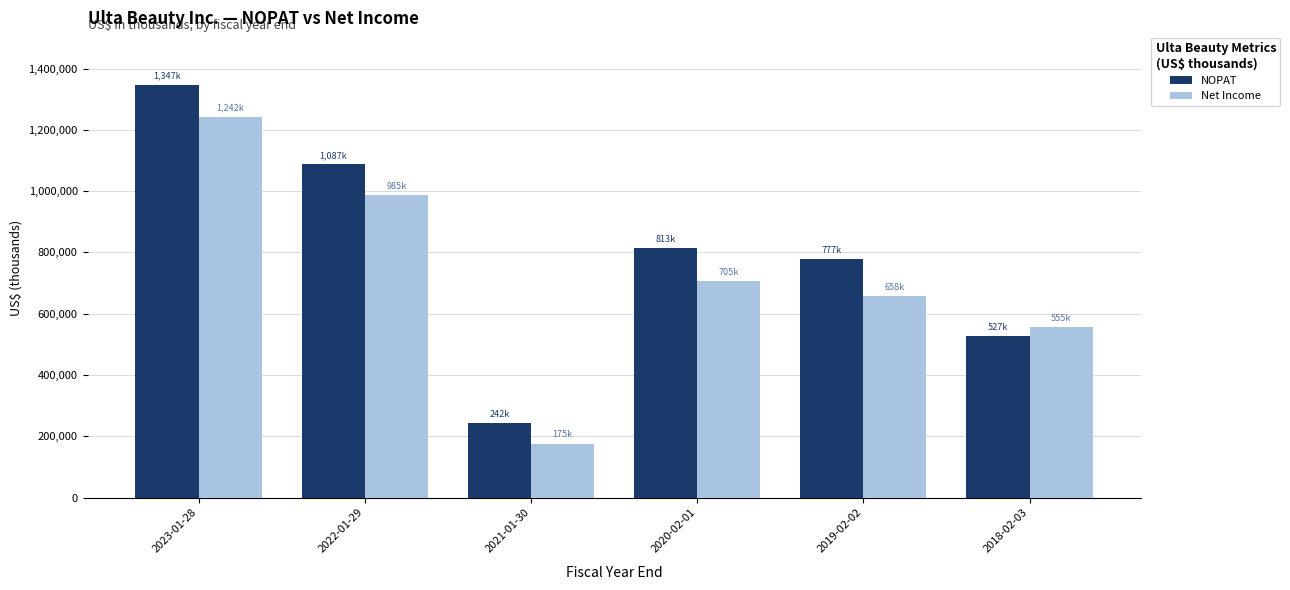

Is it true that Net Income equals 1544509 at 2022-01-29?

False